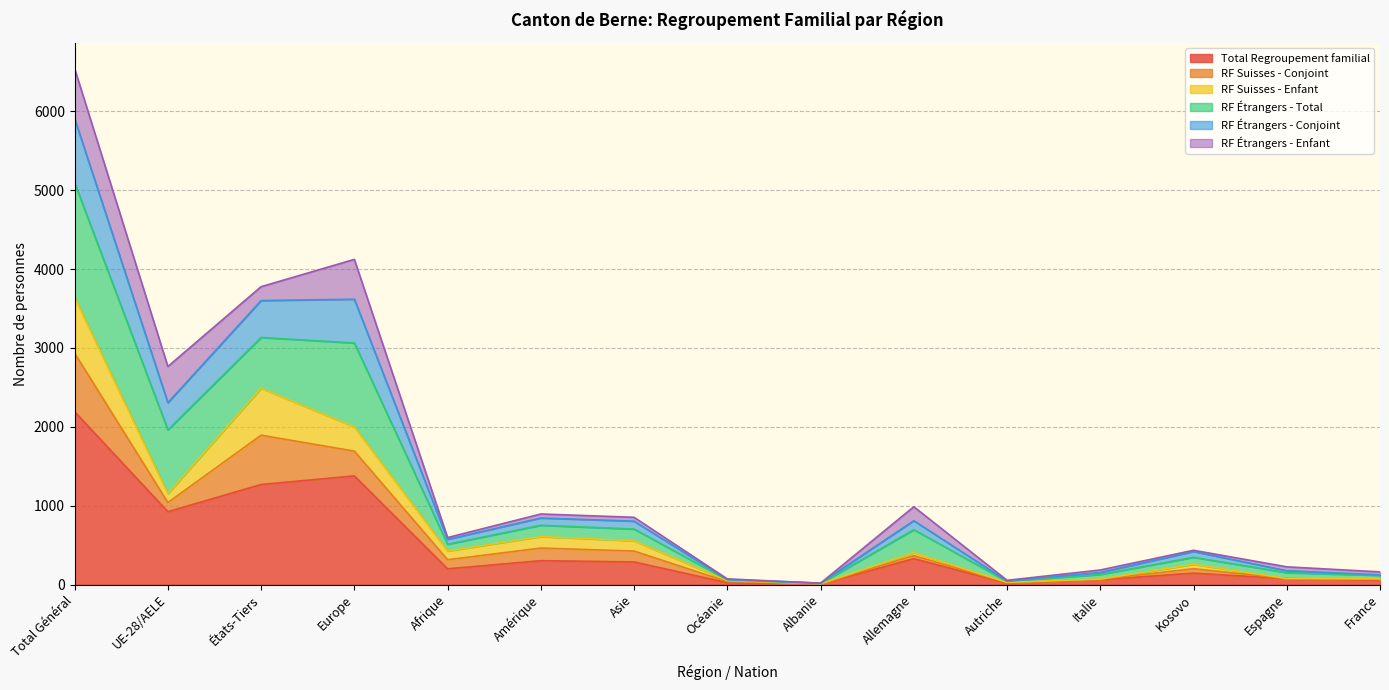

Where is the first local minimum for RF Étrangers - Conjoint?

UE-28/AELE